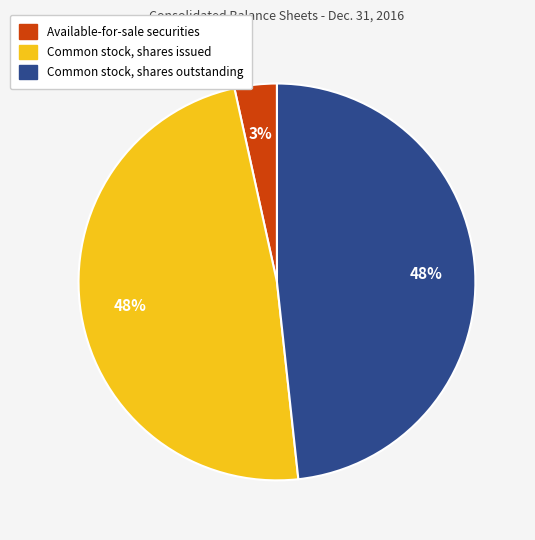

Is Available-for-sale securities the majority of the pie?

No